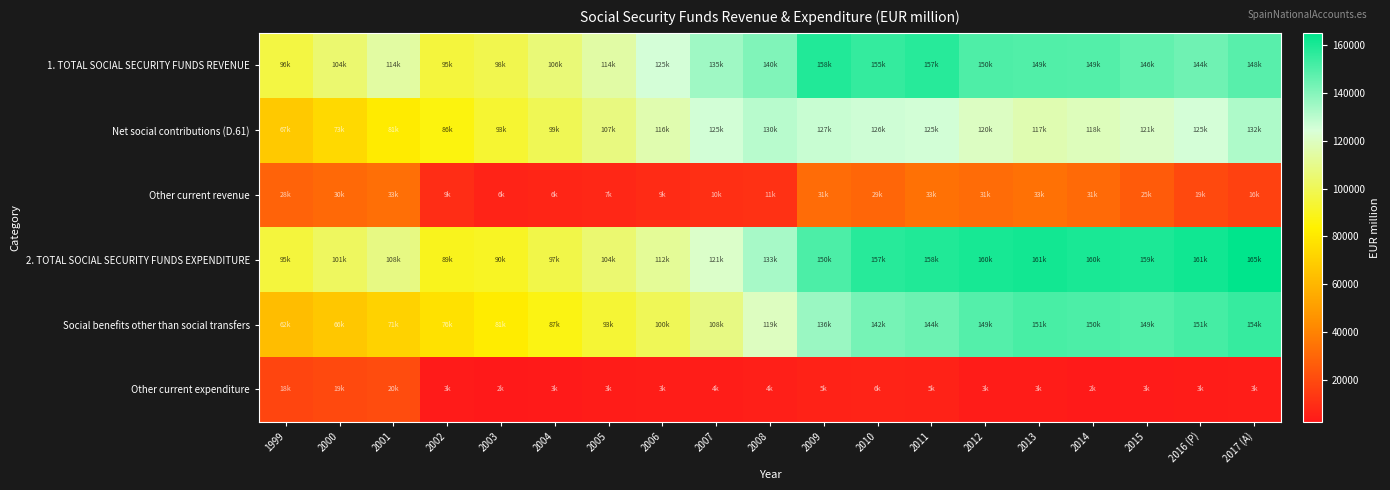

Which series has the largest total across all categories?

2. TOTAL SOCIAL SECURITY FUNDS EXPENDITURE